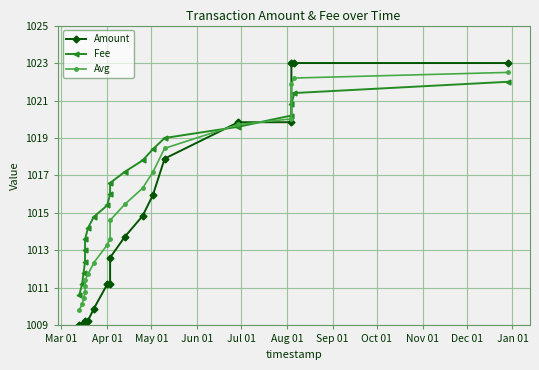

How many data points does each series have?

20